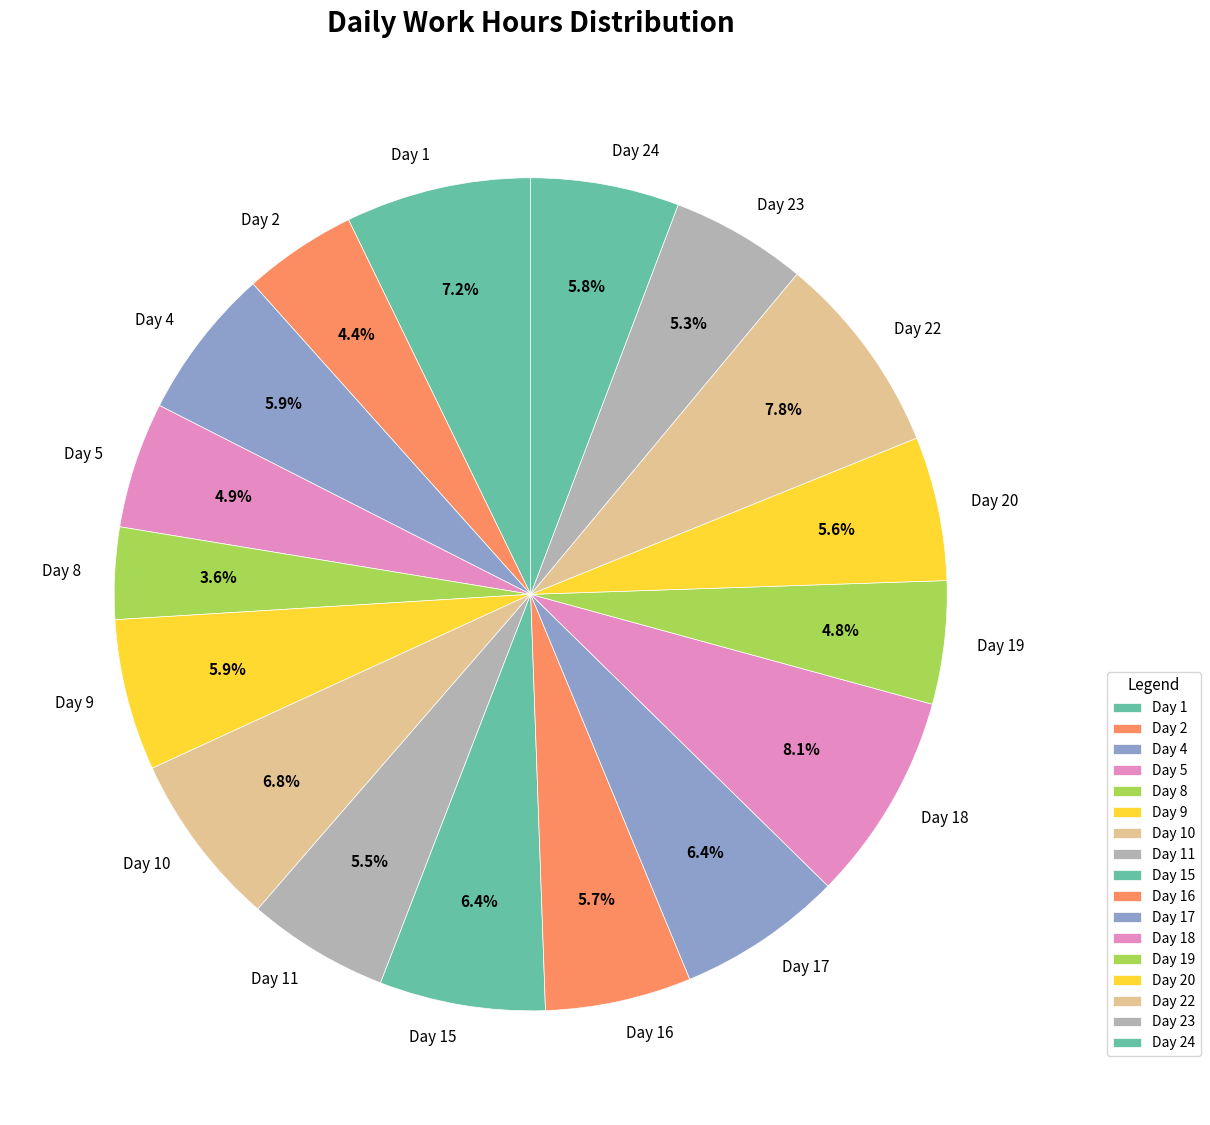

Which slice is the smallest?

Day 8